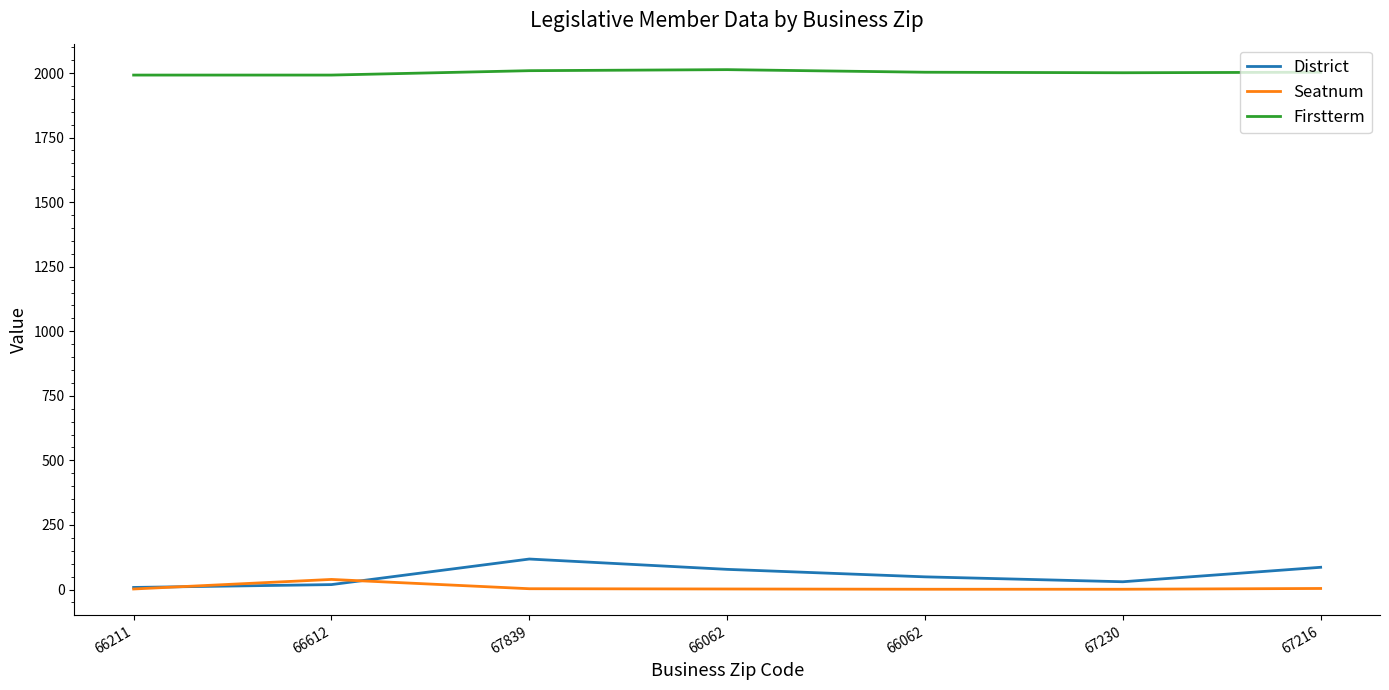

Does the chart display data point markers on the line(s)?

No